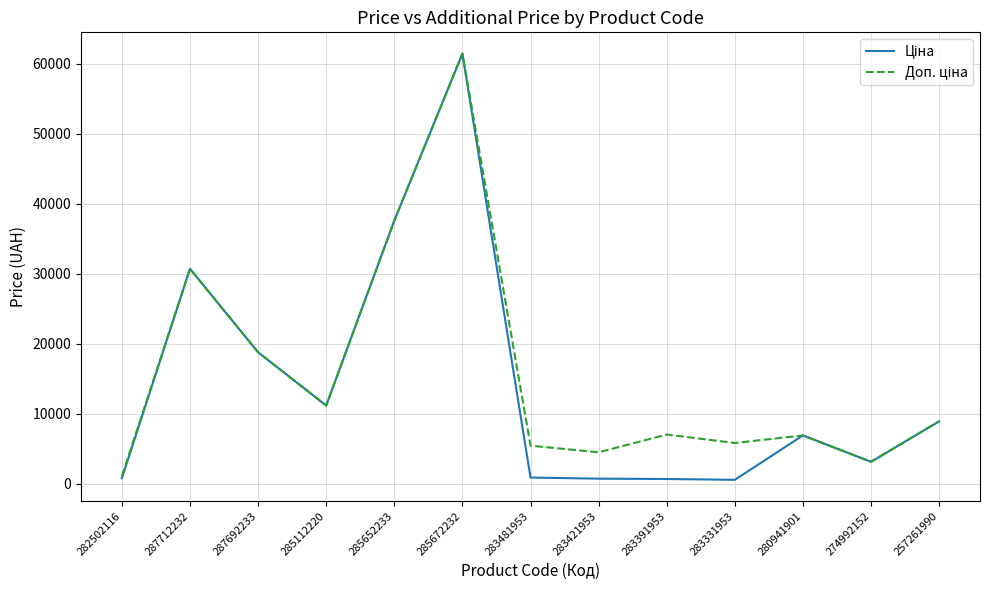

What is the maximum value shown in the chart?

61434.3